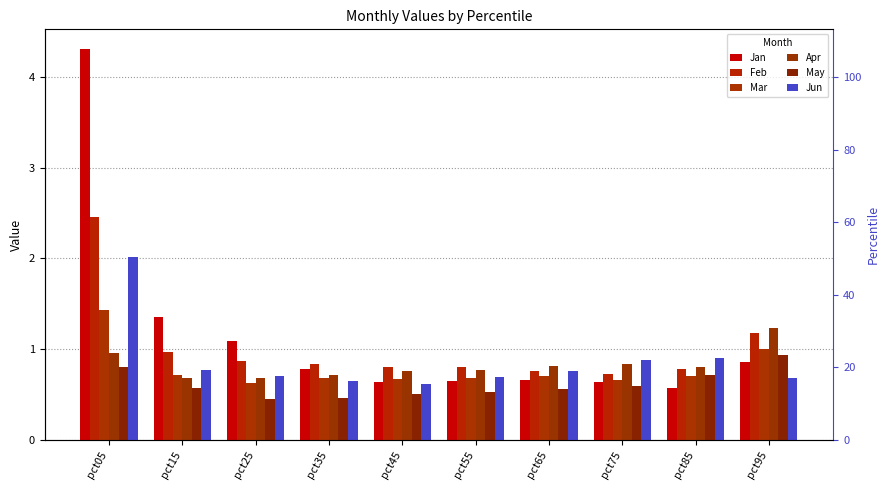

What is the sum of the May values at pct15 and pct25?

1.0